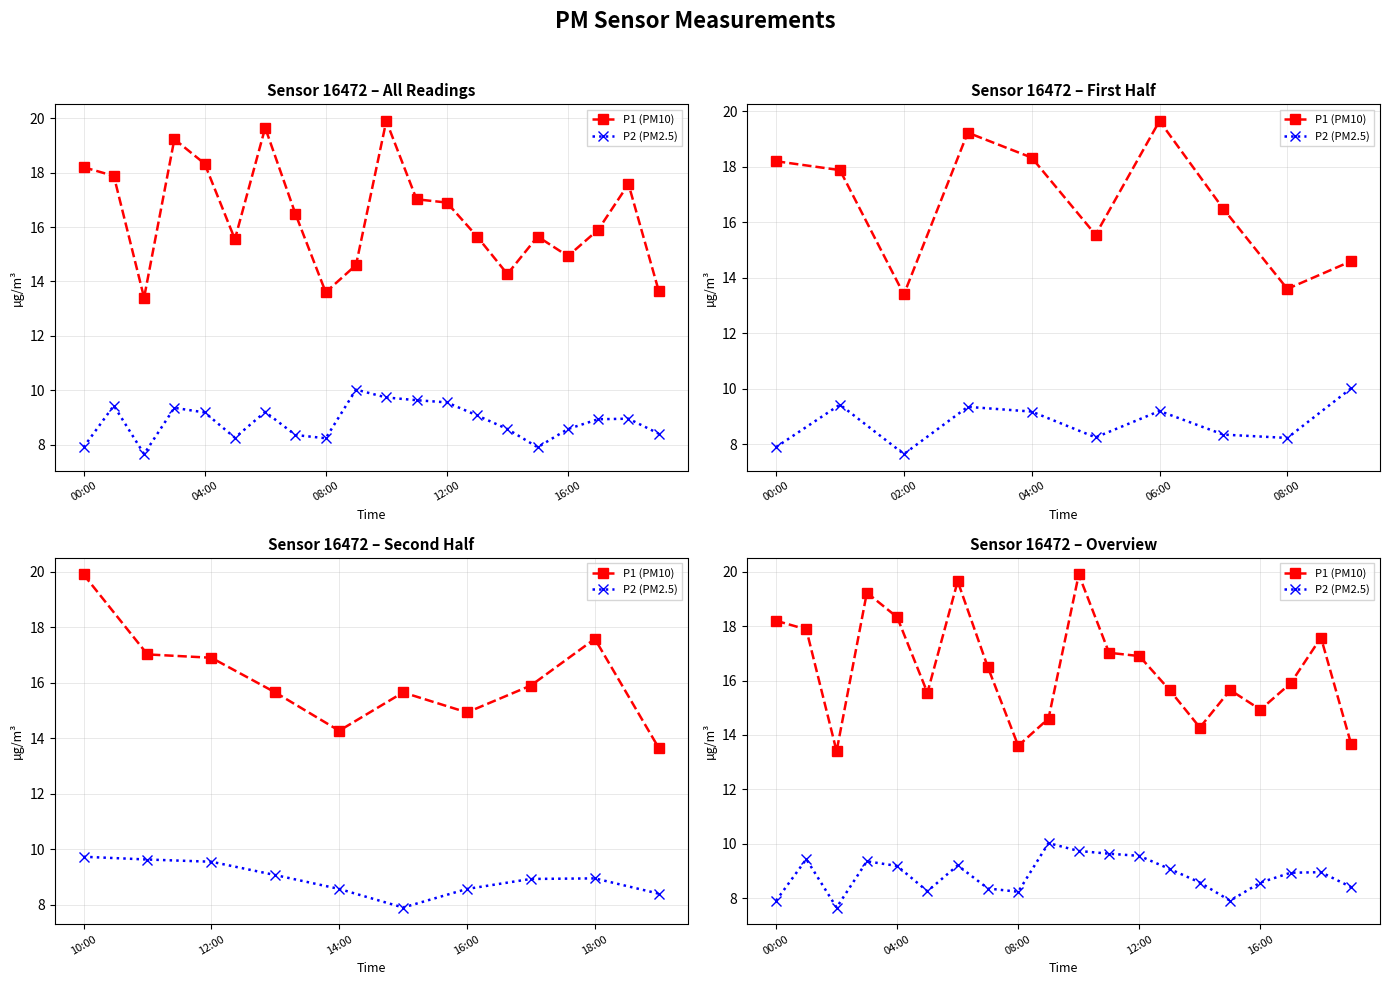

How many interior local valleys does the P1 (PM10) series have?

5